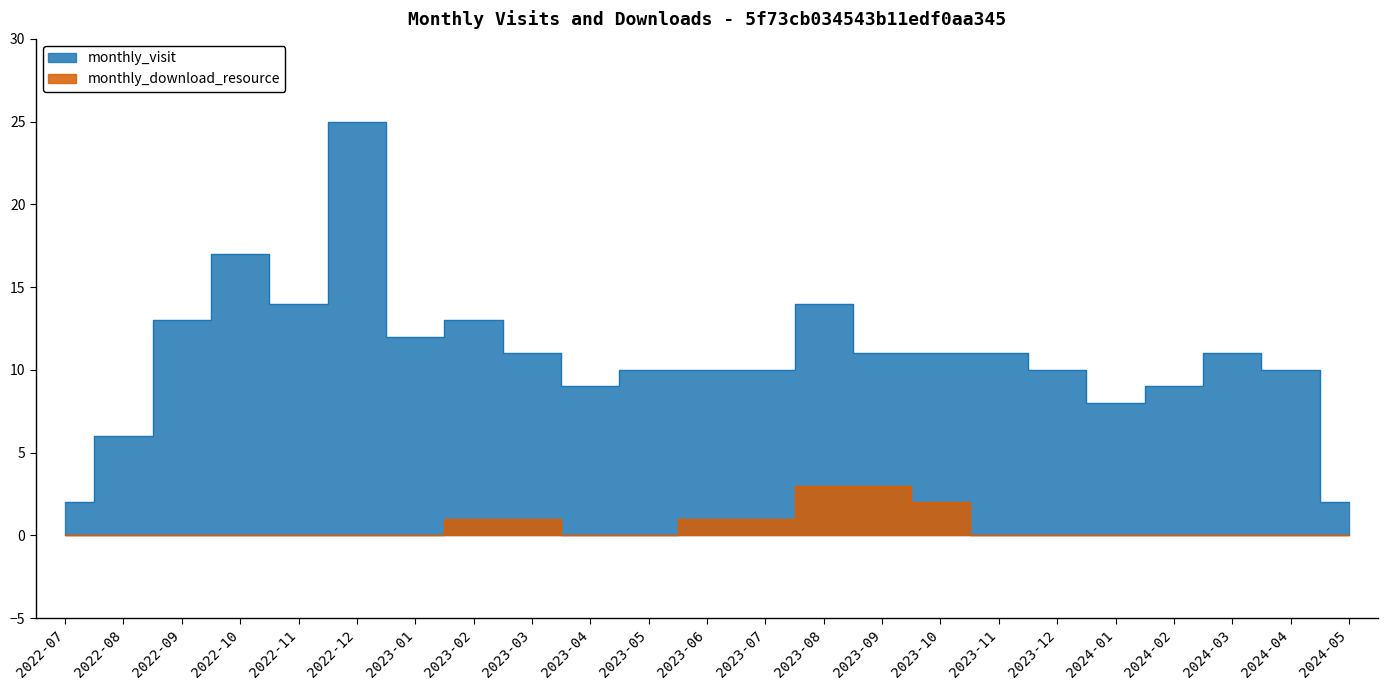

What position from the right is 2024-01?

5